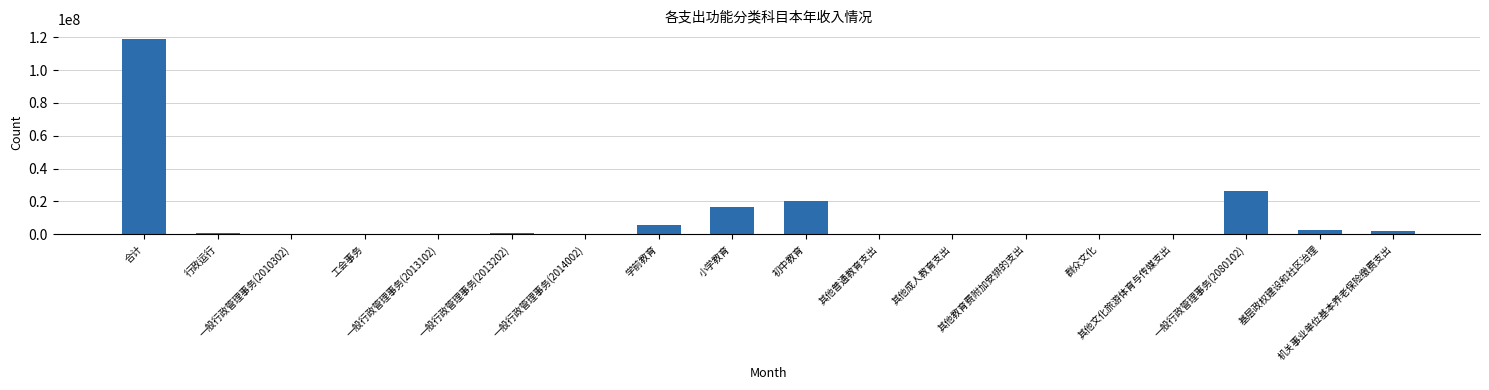

True or false: the data shows 43448.0 at 其他文化旅游体育与传媒支出.

True